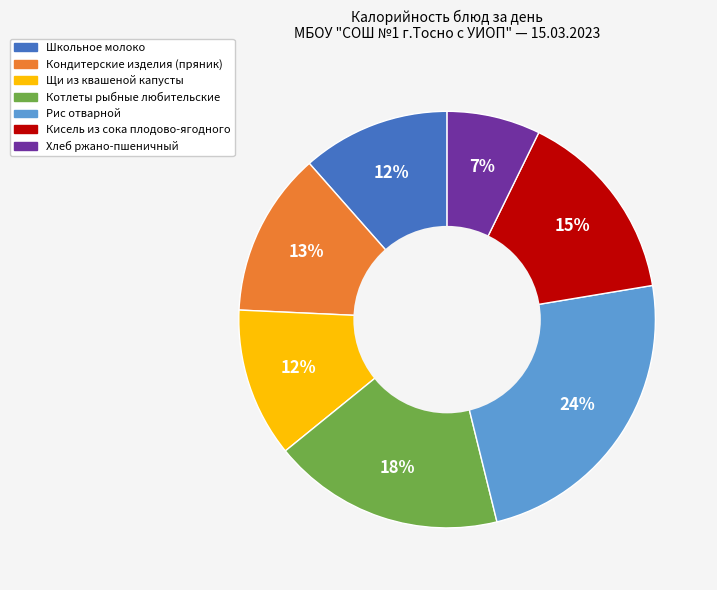

Which has a higher value, Школьное молоко or Котлеты рыбные любительские?

Котлеты рыбные любительские